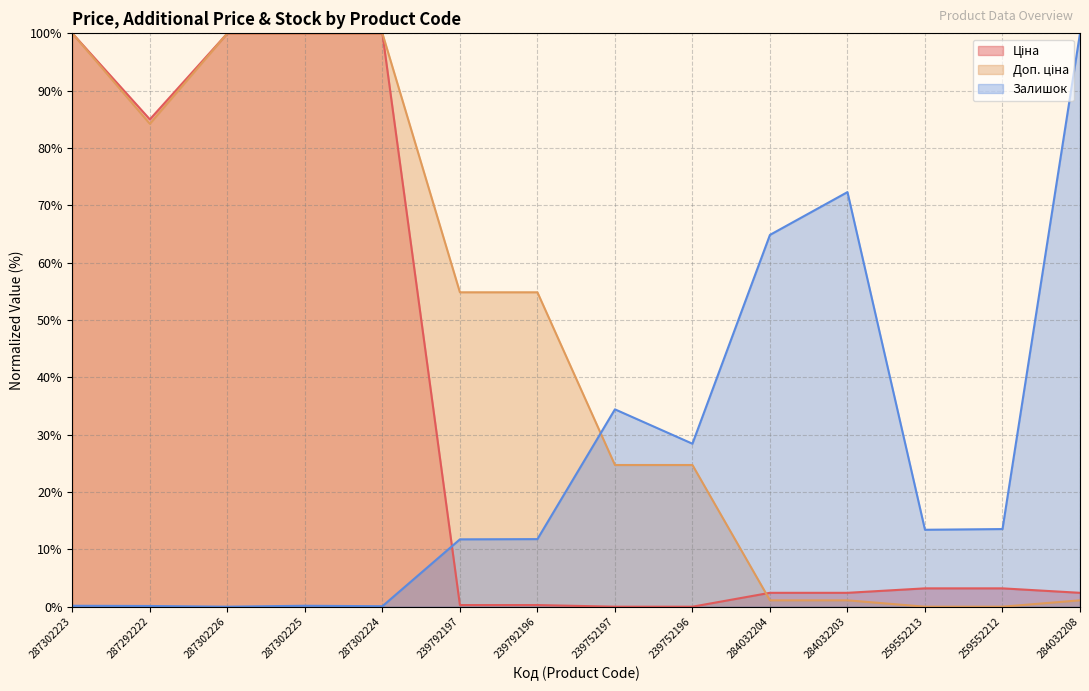

What is the spread (max minus min) of values at 239752197?

34.4